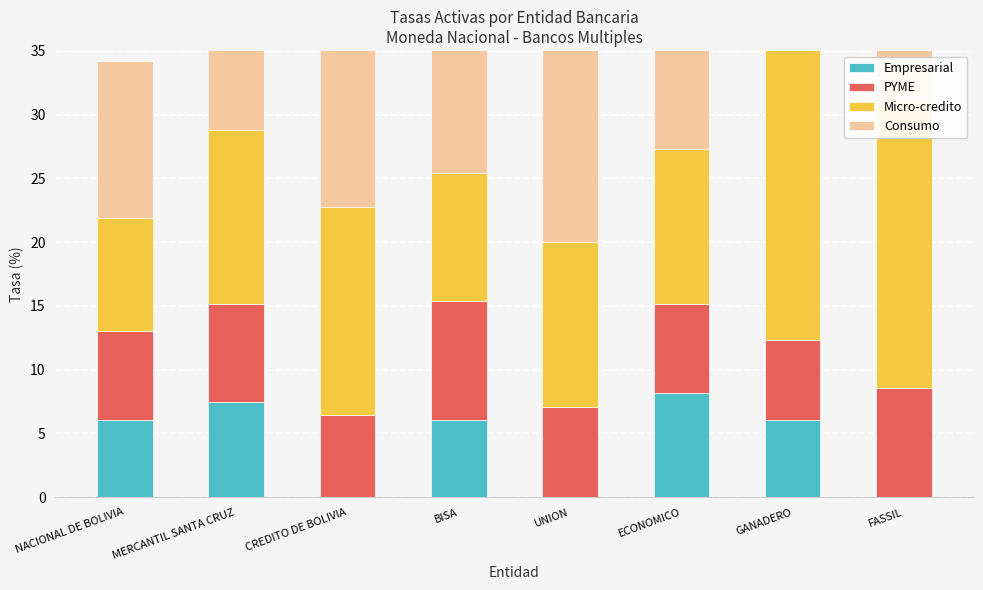

Count the PYME values in the range 6 to 8.

6